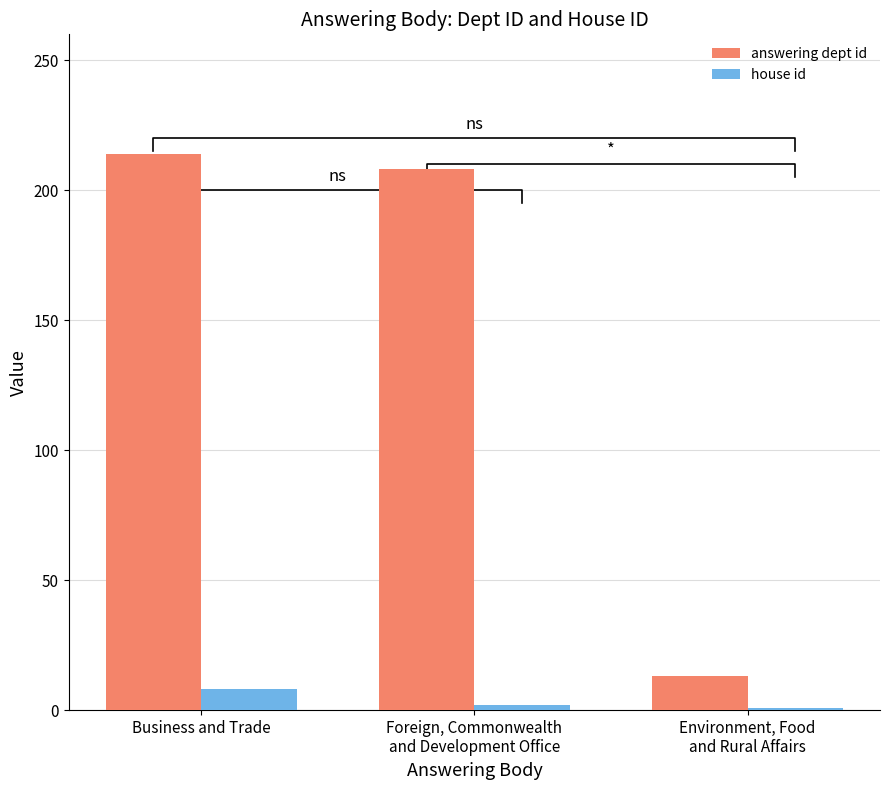

How many data points in answering dept id are above 208?

1